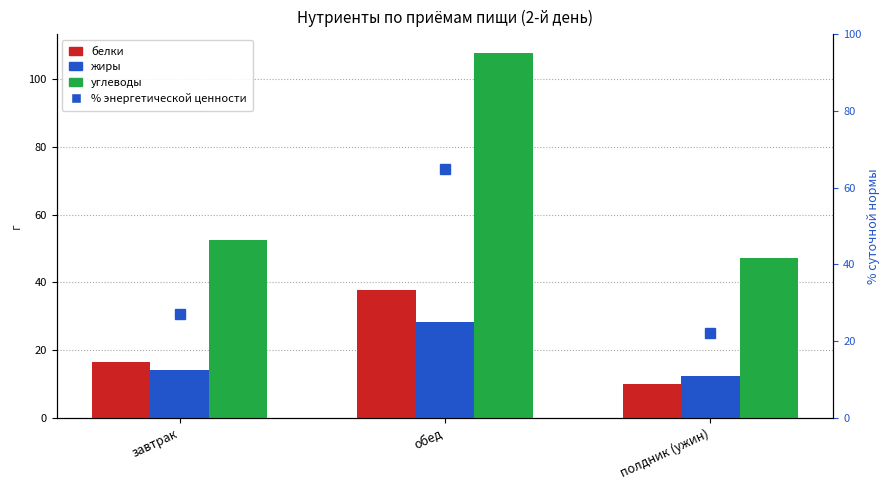

What position from the right is завтрак?

3